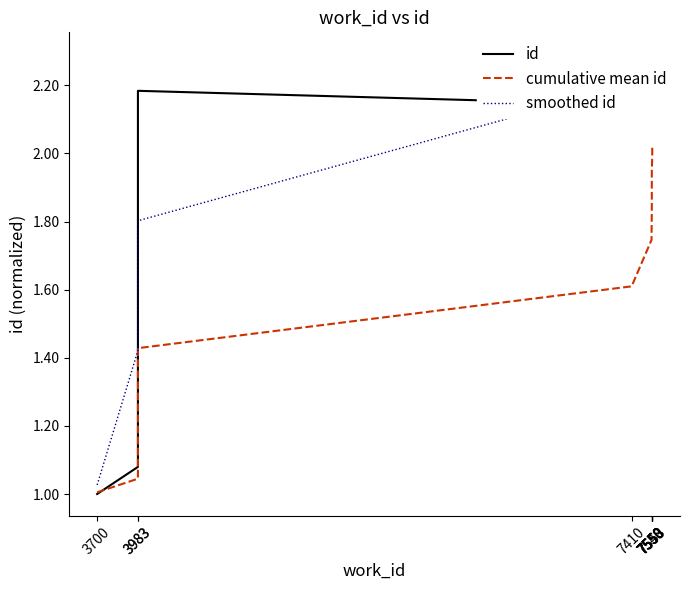

What is the sum of all cumulative mean id values?

16.5